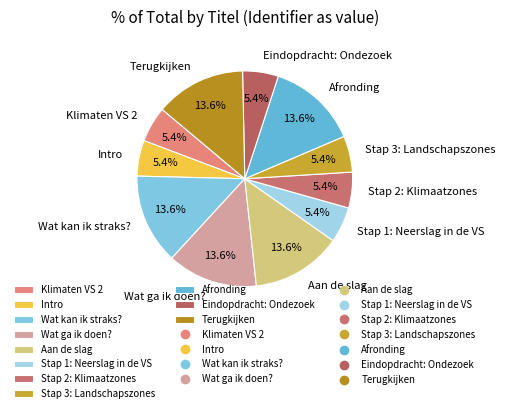

Combined, what portion of the pie is Wat ga ik doen? and Wat kan ik straks??

27.1%